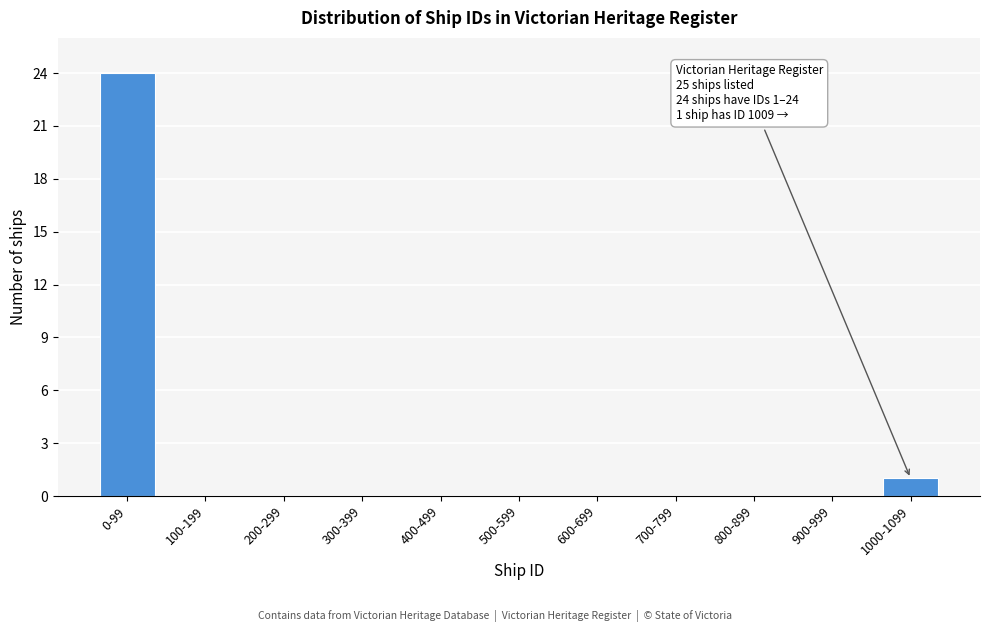

Reading left to right, extract all data points from this chart.

0-99=24	100-199=0	200-299=0	300-399=0	400-499=0	500-599=0	600-699=0	700-799=0	800-899=0	900-999=0	1000-1099=1